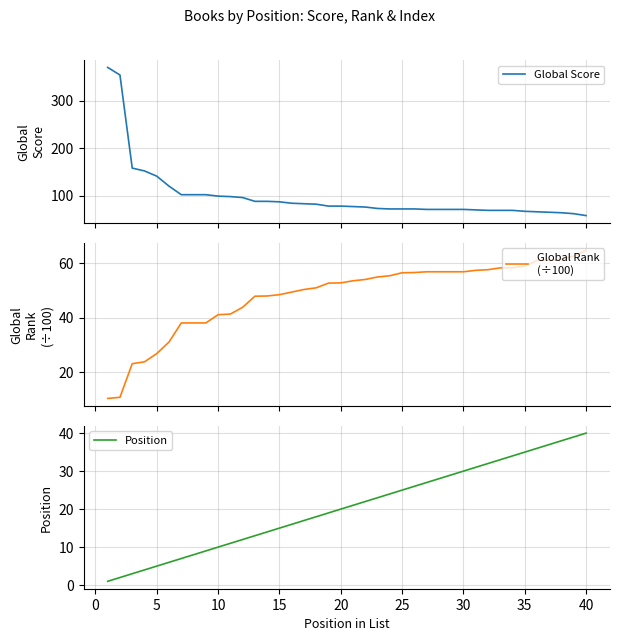

Which series has the widest spread of values?

Global Score